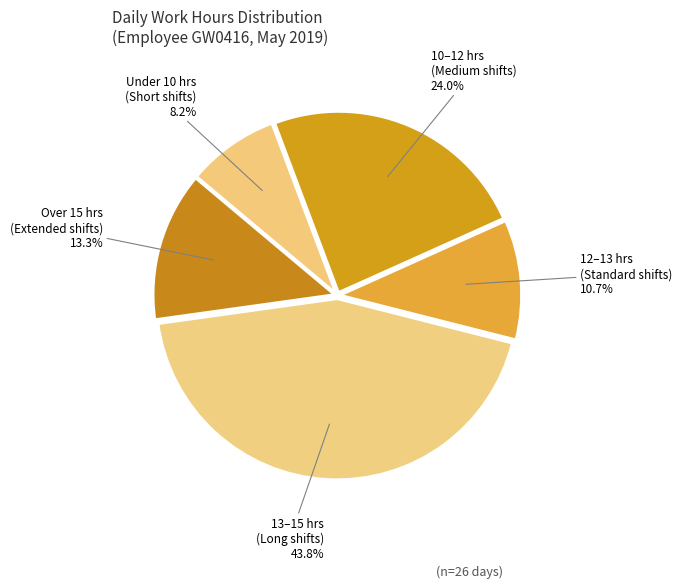

How many segments does this pie chart have?

5